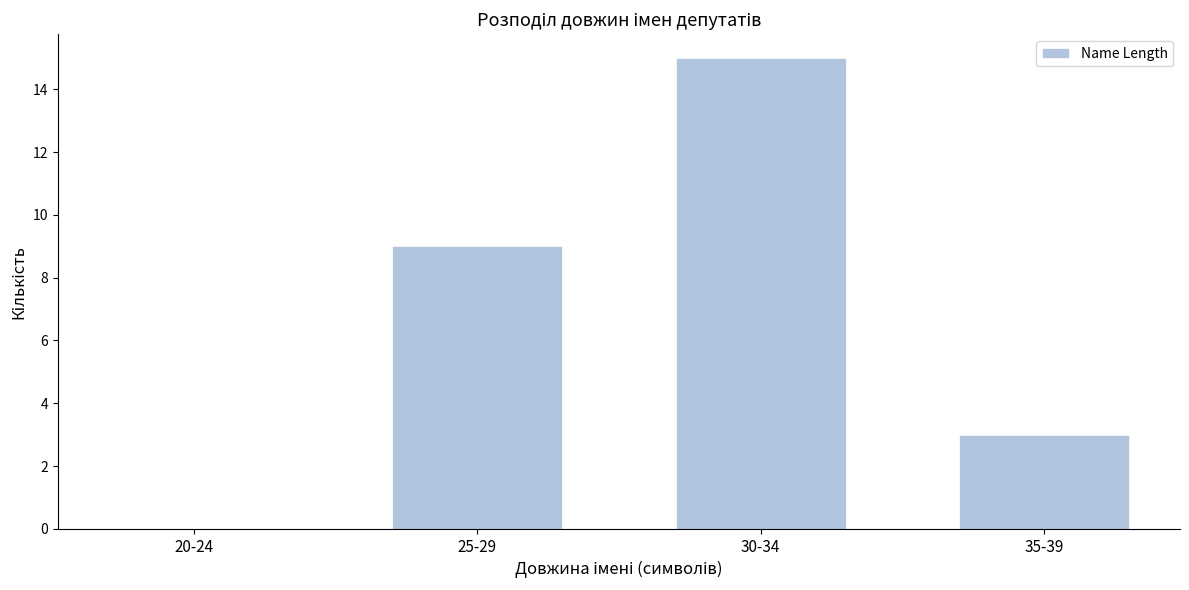

Reading left to right, what are all the values shown in this chart?

20-24=0	25-29=9	30-34=15	35-39=3